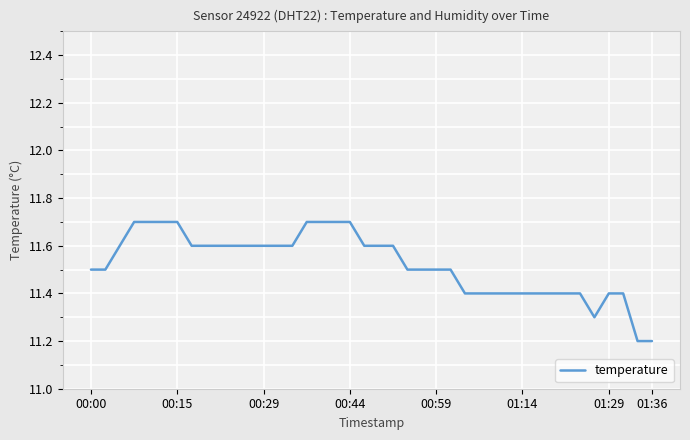

What is the difference between the maximum and minimum values?

0.5